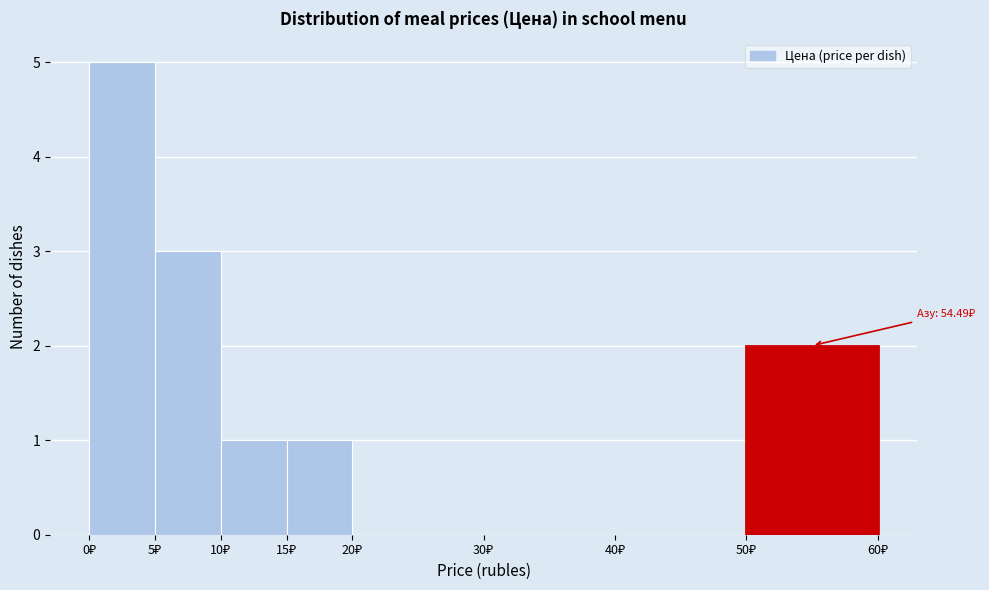

Which range on the x-axis has the tallest bar?

0 to 5